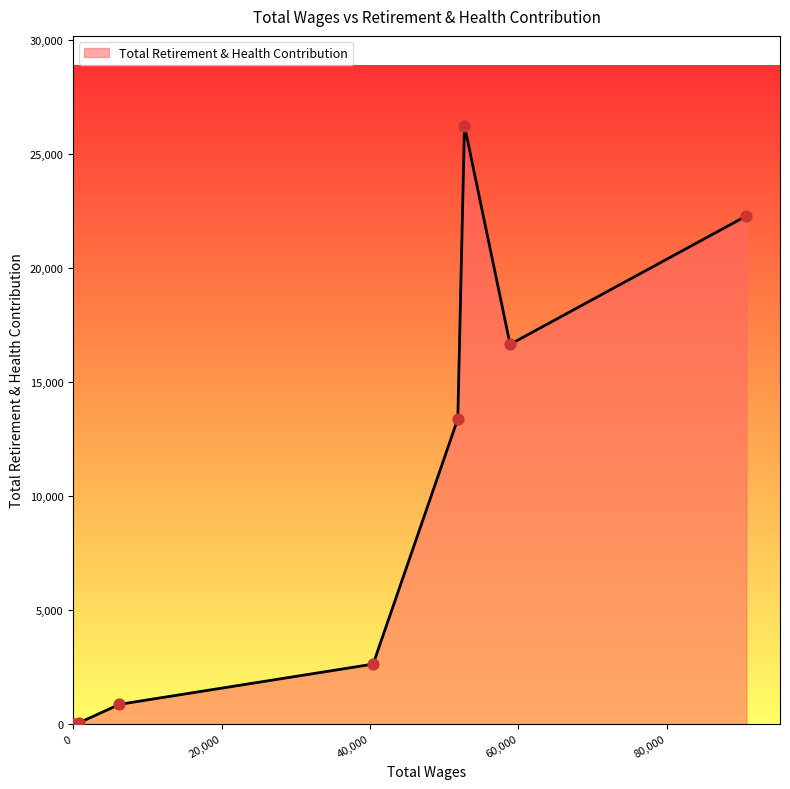

What is the sum of all values?

82095